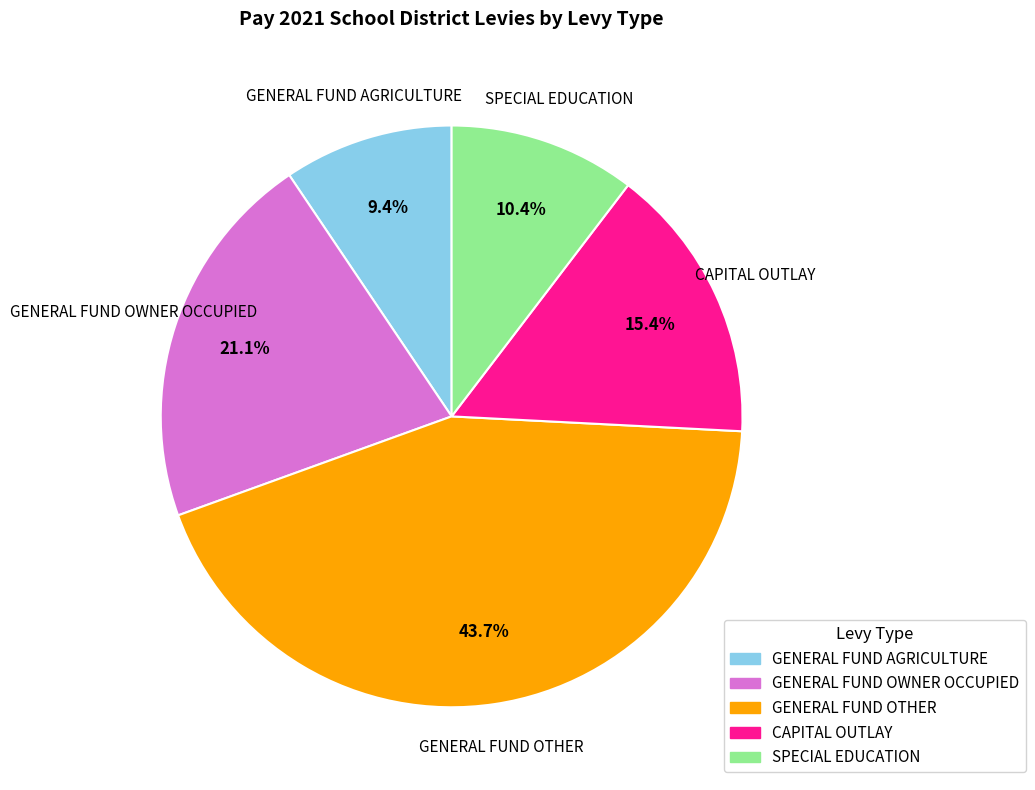

Is there a majority slice in this chart?

No